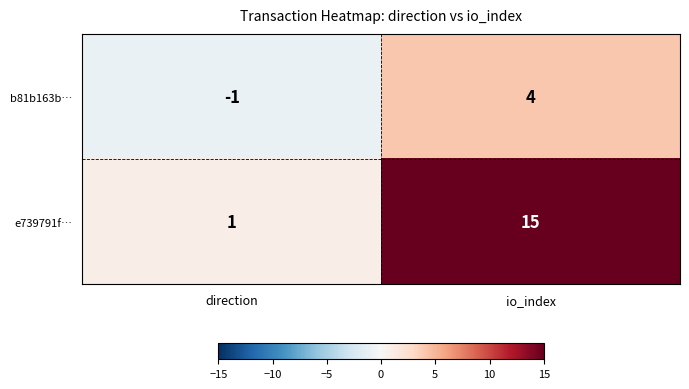

The value of e739791f… at direction is 1. True or false?

True